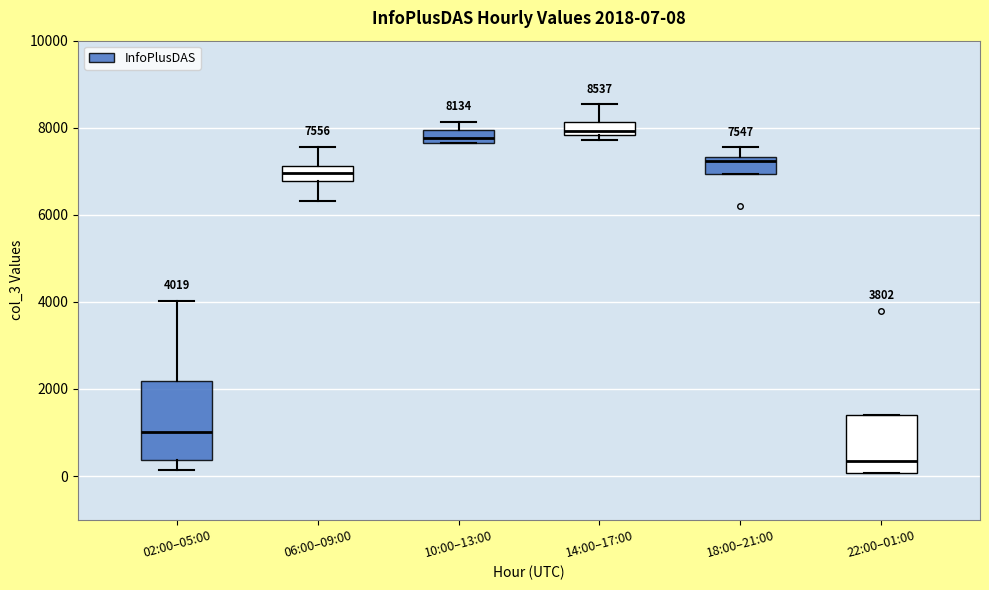

Which box's median line is the lowest?

22:00–01:00